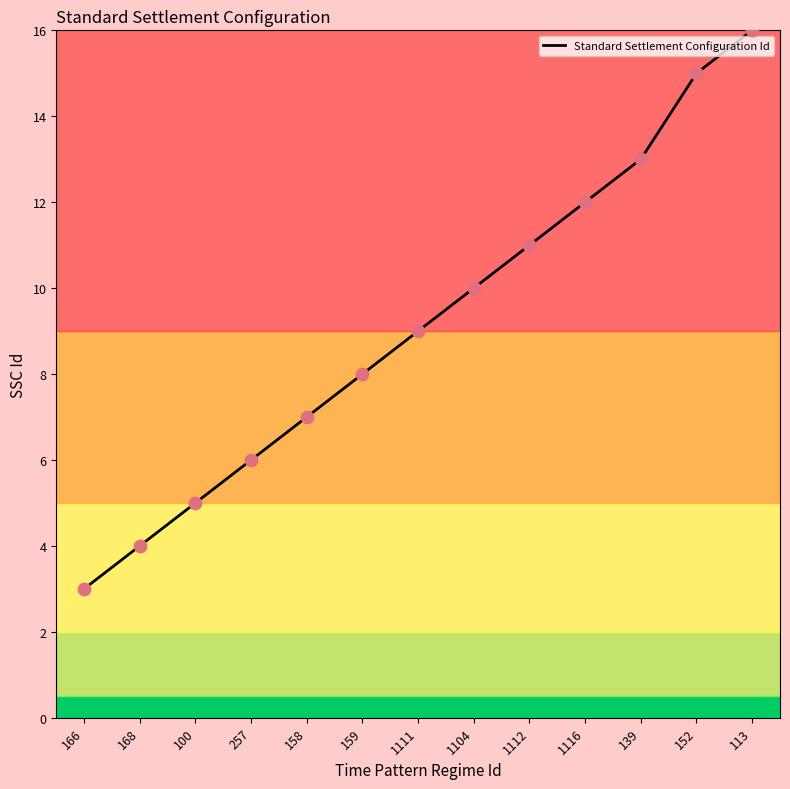

What is the change in value from 168 to 159?

+4